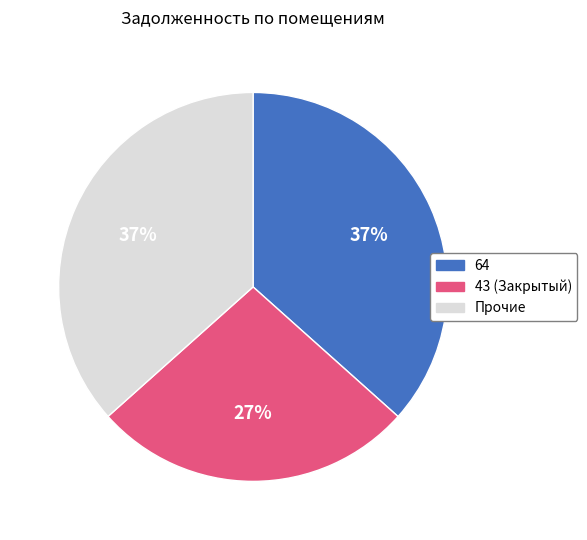

Does any single category account for the majority?

No